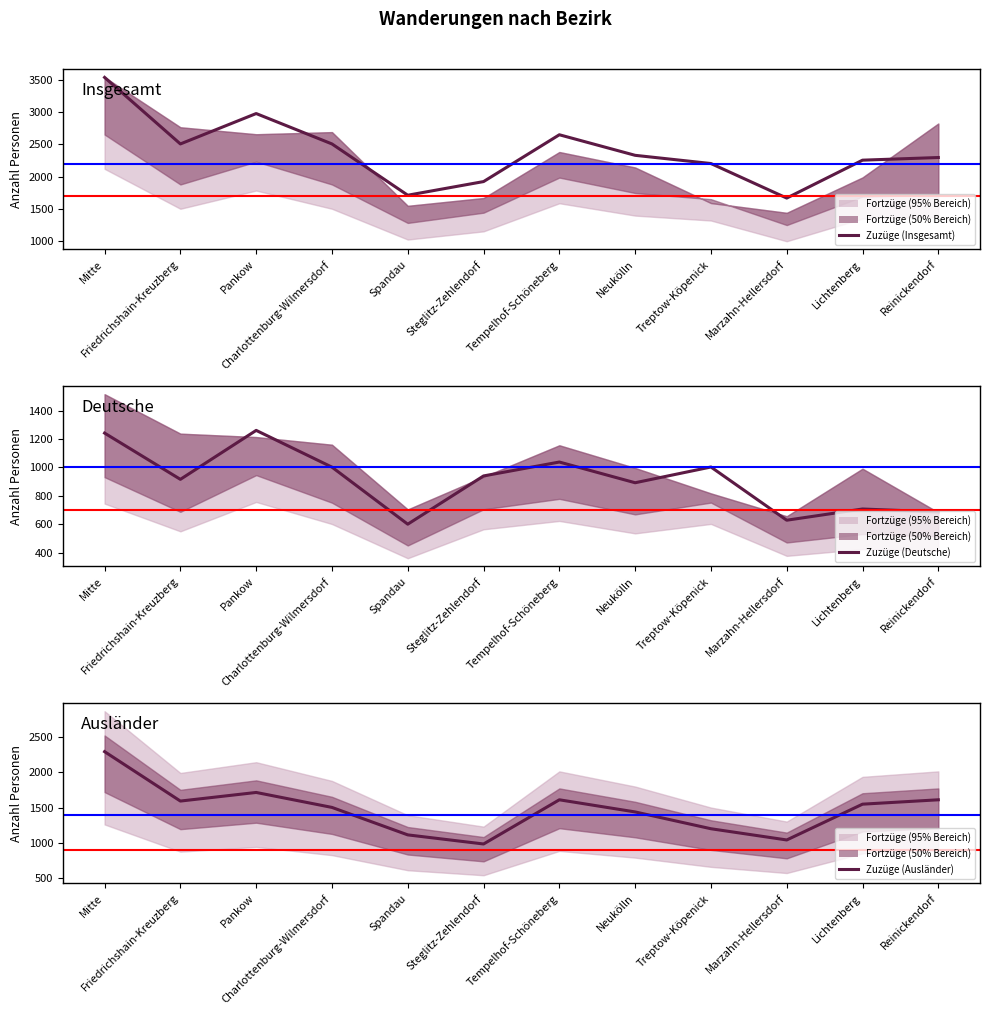

What is the minimum value shown in the chart?

600